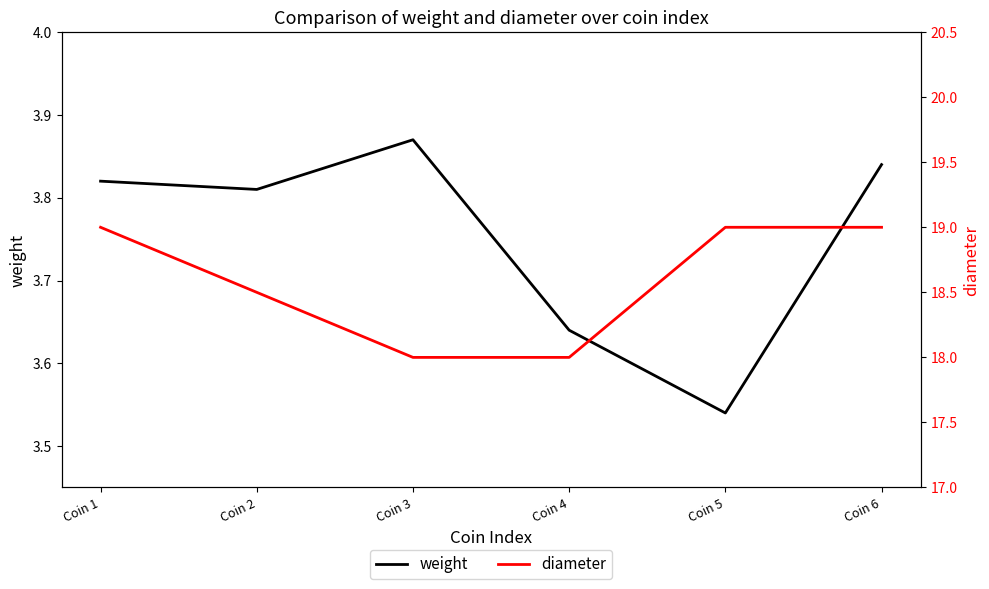

Which category has the lowest value in the weight series?

Coin 5